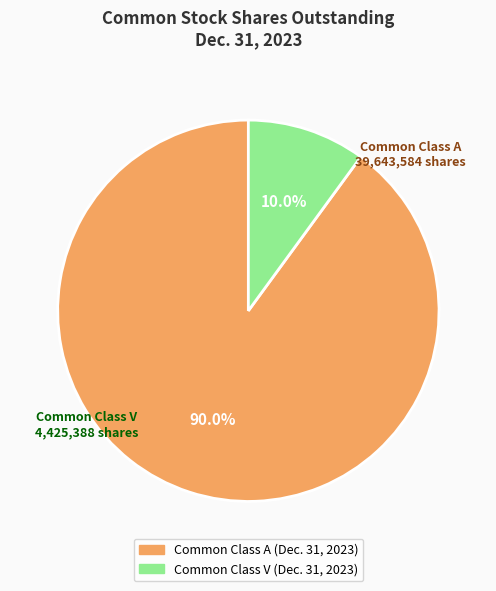

To the nearest percent, what portion does Common Class A (Dec. 31, 2023) represent?

90%